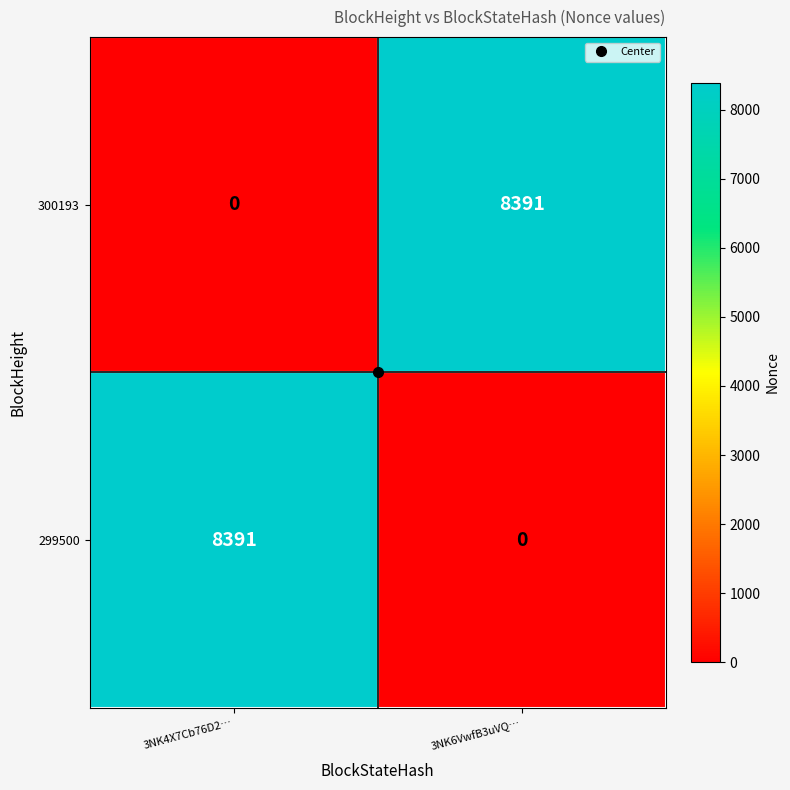

At 3NK4X7Cb76D2…, list the series in order from largest to smallest.

299500, 300193